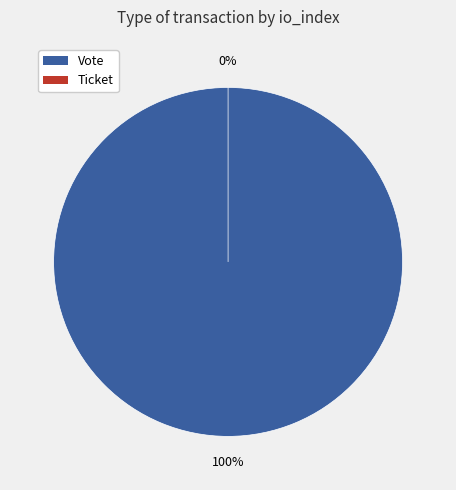

Does any single category account for the majority?

Yes